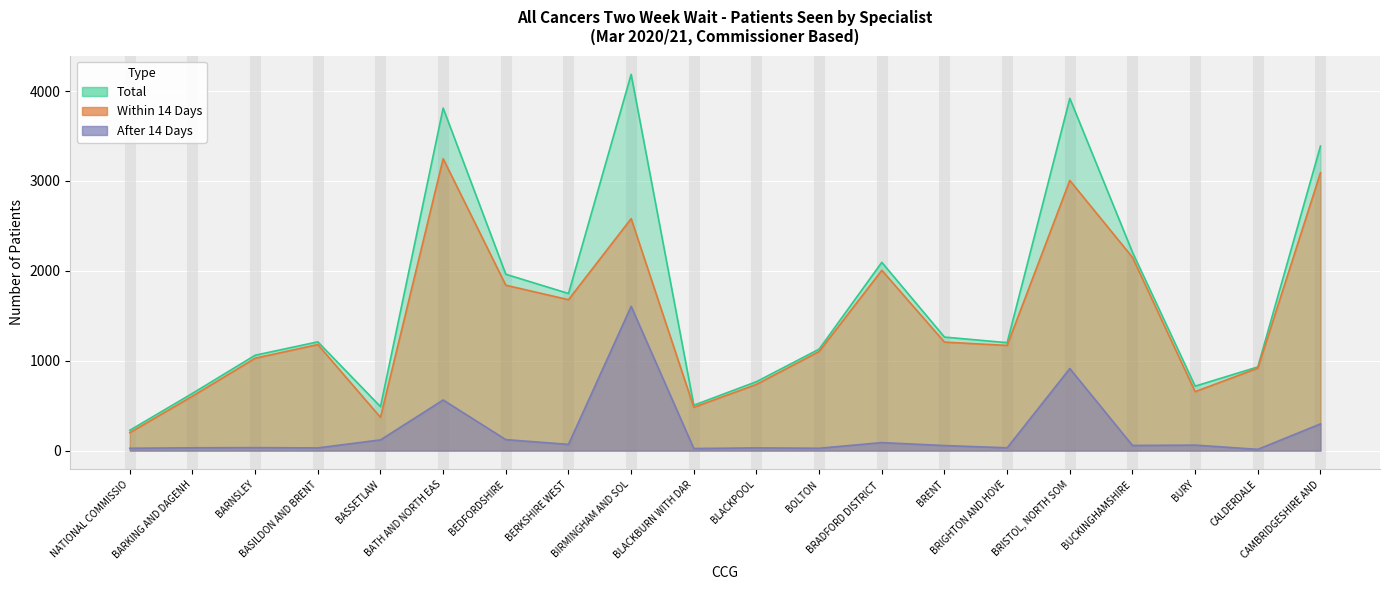

True or false: After 14 Days and Total cross at least once.

False